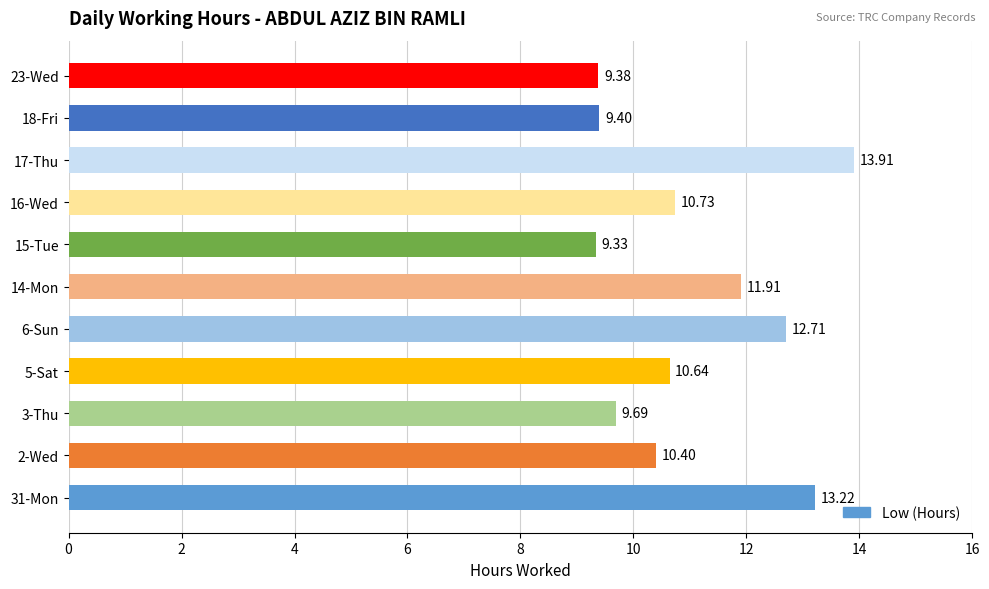

List the labels in order of value, smallest first.

15-Tue, 23-Wed, 18-Fri, 3-Thu, 2-Wed, 5-Sat, 16-Wed, 14-Mon, 6-Sun, 31-Mon, 17-Thu